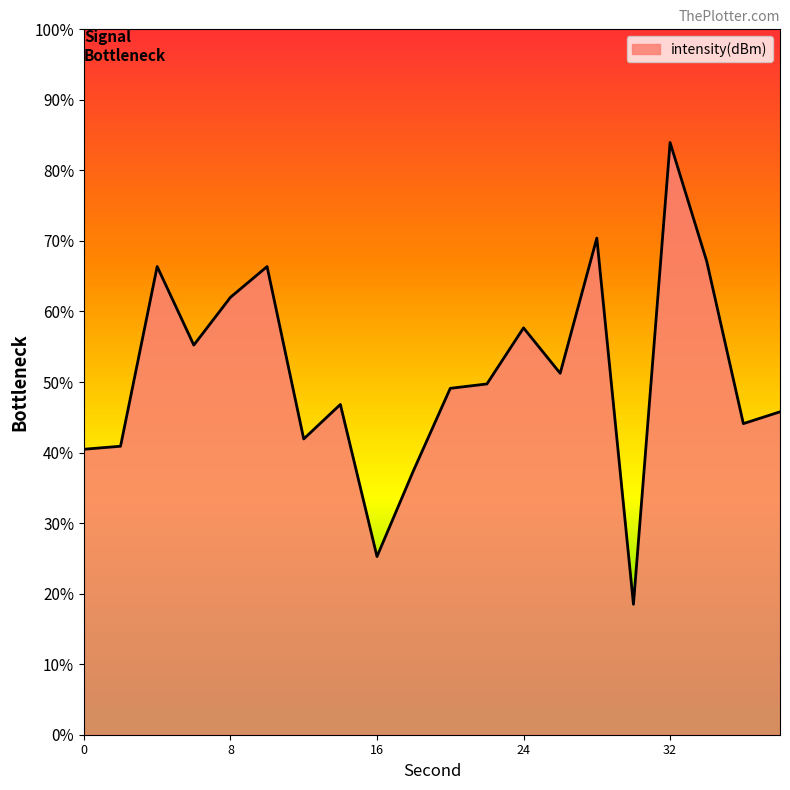

What is the change in value from 22 to 26?

+0.5